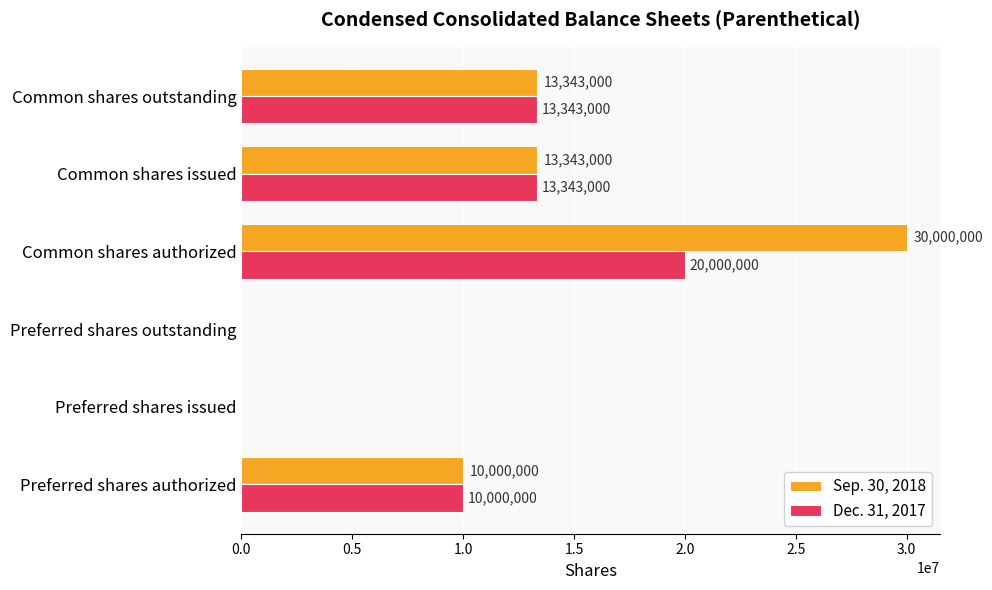

How many values in Dec. 31, 2017 are above zero?

4